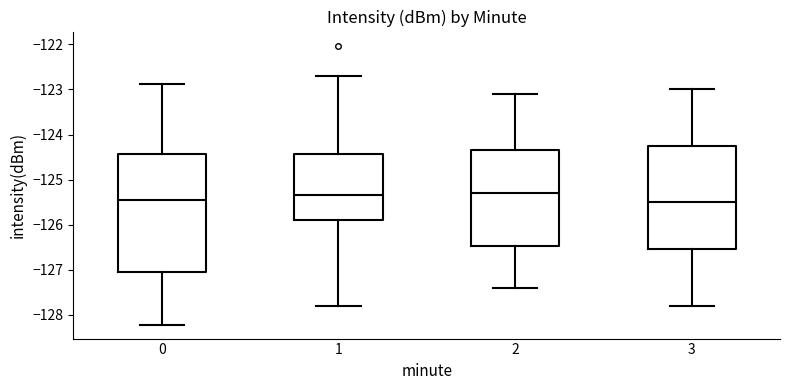

Reading left to right, transcribe this box plot: for each box, give where its median line is, the range the box spans, and where its two whiskers end, as read against the y-axis. The values are not printed on the chart, so give them approximately, as read against the axis.

0: median -125.4, box -127.1 to -124.4, whiskers -128.2 to -122.9
1: median -125.3, box -125.9 to -124.4, whiskers -127.8 to -122.7
2: median -125.3, box -126.5 to -124.3, whiskers -127.4 to -123.1
3: median -125.5, box -126.5 to -124.2, whiskers -127.8 to -123.0